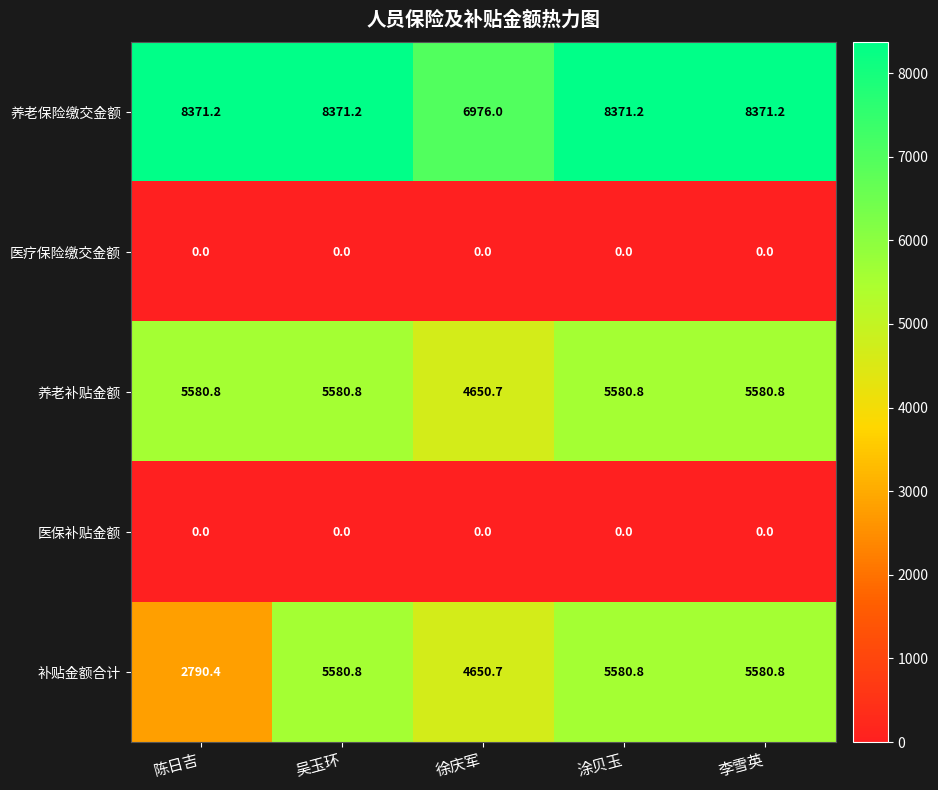

Reading left to right, extract all data points from this chart.

养老保险缴交金额: 陈日吉=8371.2	吴玉环=8371.2	徐庆军=6976.0	涂贝玉=8371.2	李雪英=8371.2
医疗保险缴交金额: 陈日吉=0.0	吴玉环=0.0	徐庆军=0.0	涂贝玉=0.0	李雪英=0.0
养老补贴金额: 陈日吉=5580.8	吴玉环=5580.8	徐庆军=4650.7	涂贝玉=5580.8	李雪英=5580.8
医保补贴金额: 陈日吉=0.0	吴玉环=0.0	徐庆军=0.0	涂贝玉=0.0	李雪英=0.0
补贴金额合计: 陈日吉=2790.4	吴玉环=5580.8	徐庆军=4650.7	涂贝玉=5580.8	李雪英=5580.8